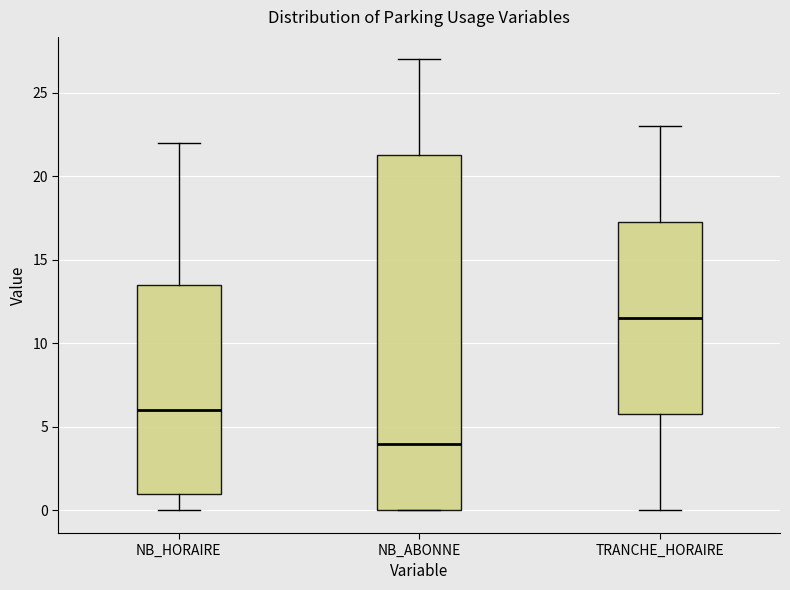

Reading left to right, transcribe this box plot: for each box, give where its median line is, the range the box spans, and where its two whiskers end, as read against the y-axis. The values are not printed on the chart, so give them approximately, as read against the axis.

NB_HORAIRE: median 6.0, box 1.0 to 13.5, whiskers 0.0 to 22.0
NB_ABONNE: median 4.0, box 0.0 to 21.5, whiskers 0.0 to 27.0
TRANCHE_HORAIRE: median 11.5, box 6.0 to 17.5, whiskers 0.0 to 23.0